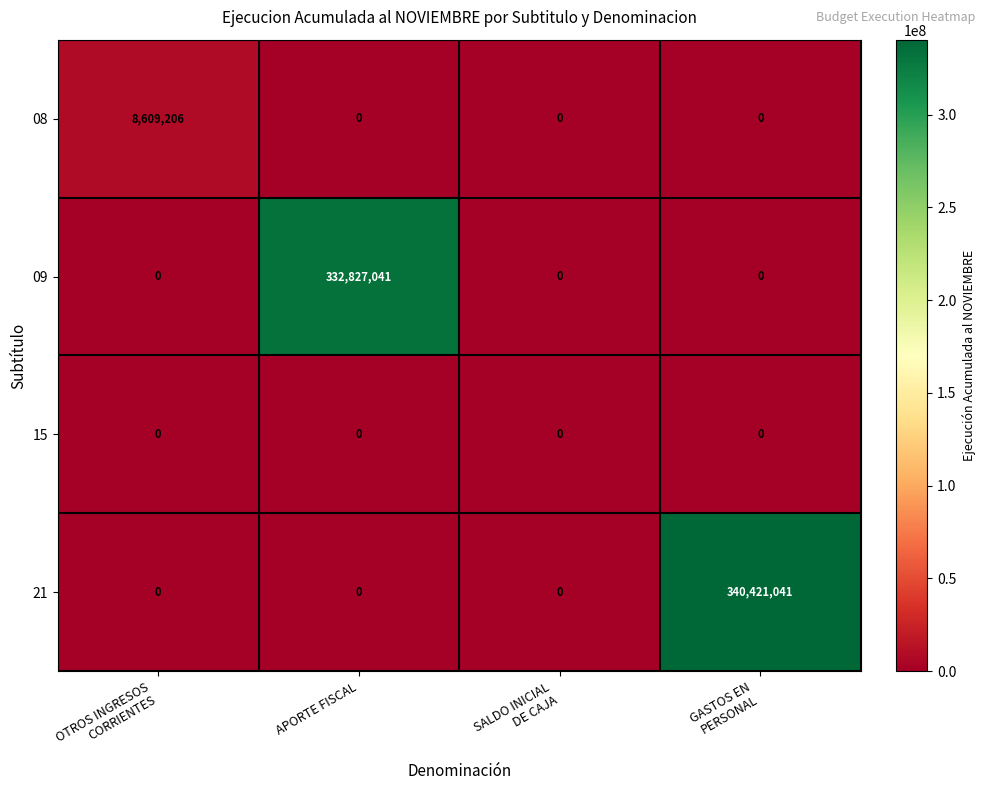

What is the greatest value displayed?

340421041